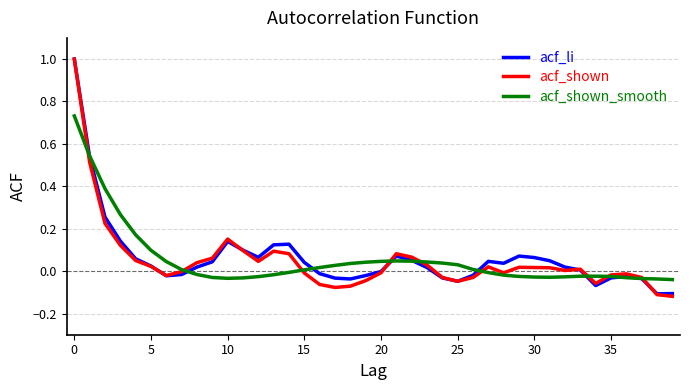

Which series has the widest spread of values?

acf_shown